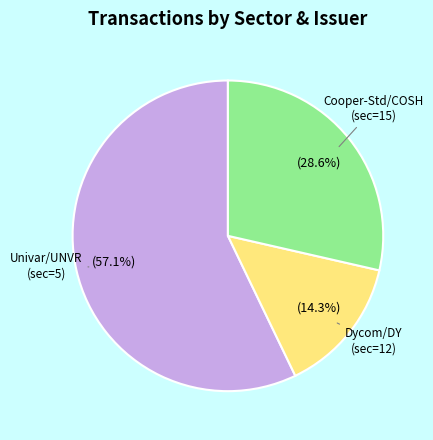

Count the number of slices in the pie.

3